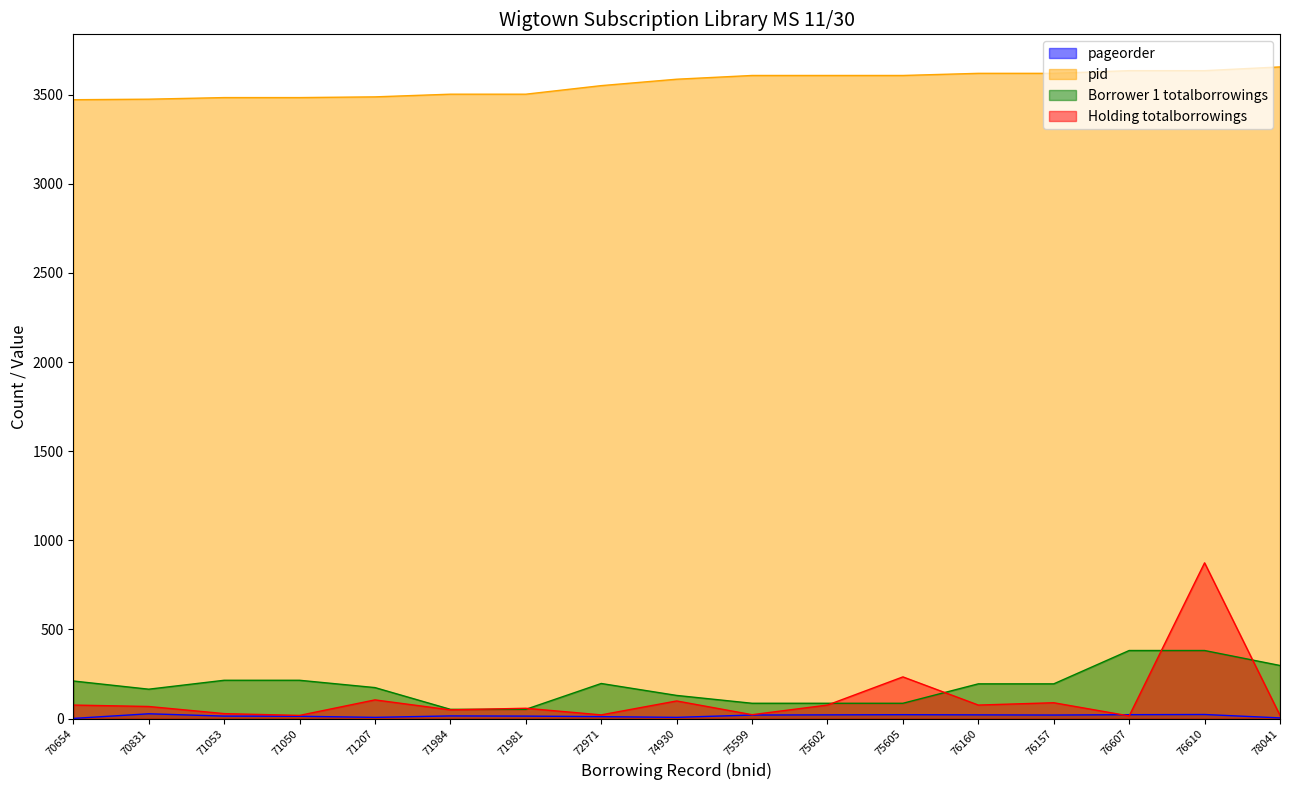

What is the difference between the maximum and second lowest values in the Holding totalborrowings series?

856